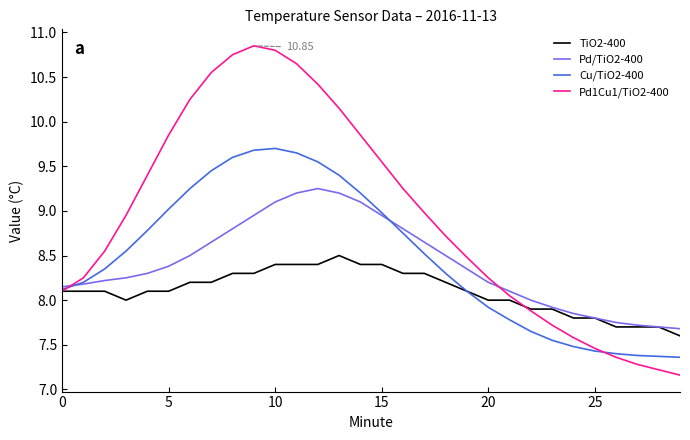

Rank the series by their maximum value, from lowest to highest.

TiO2-400, Pd/TiO2-400, Cu/TiO2-400, Pd1Cu1/TiO2-400